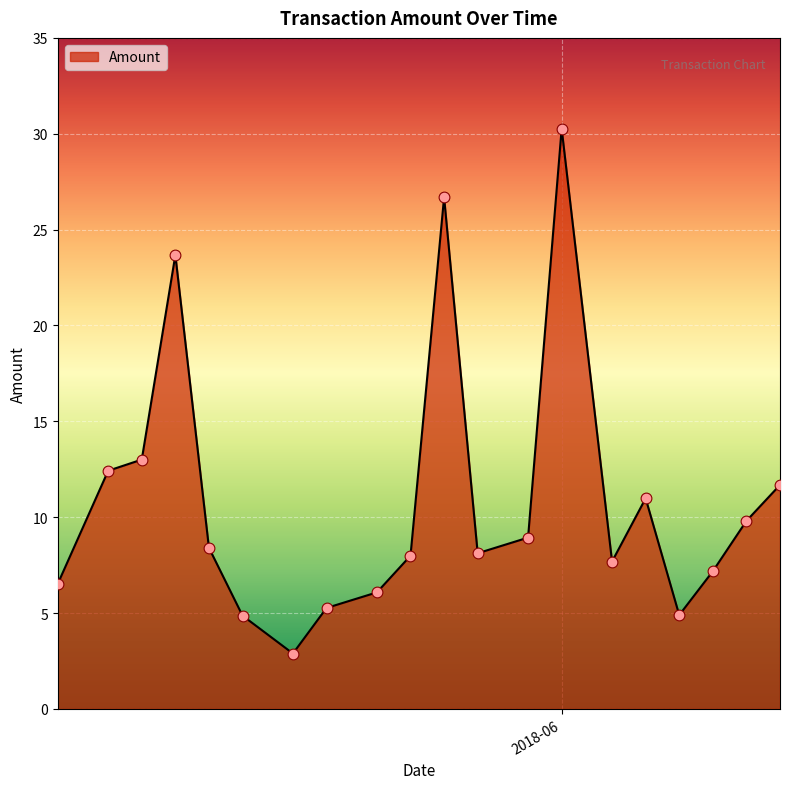

What is the smallest value displayed?

2.9